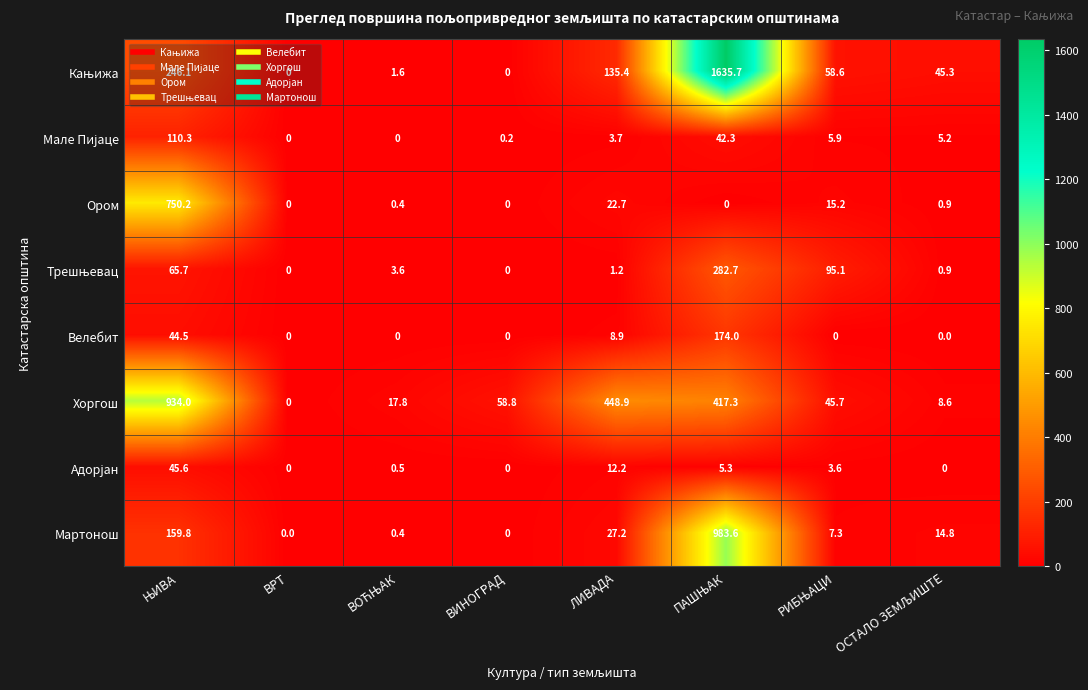

How many distinct data groups are displayed?

8